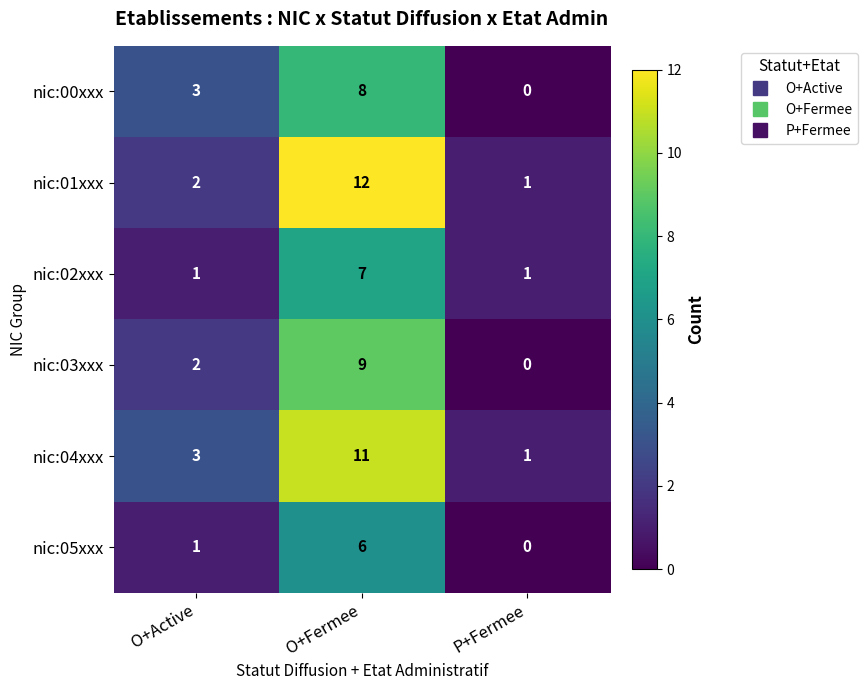

At which category does the chart reach its peak across all series?

O+Fermee